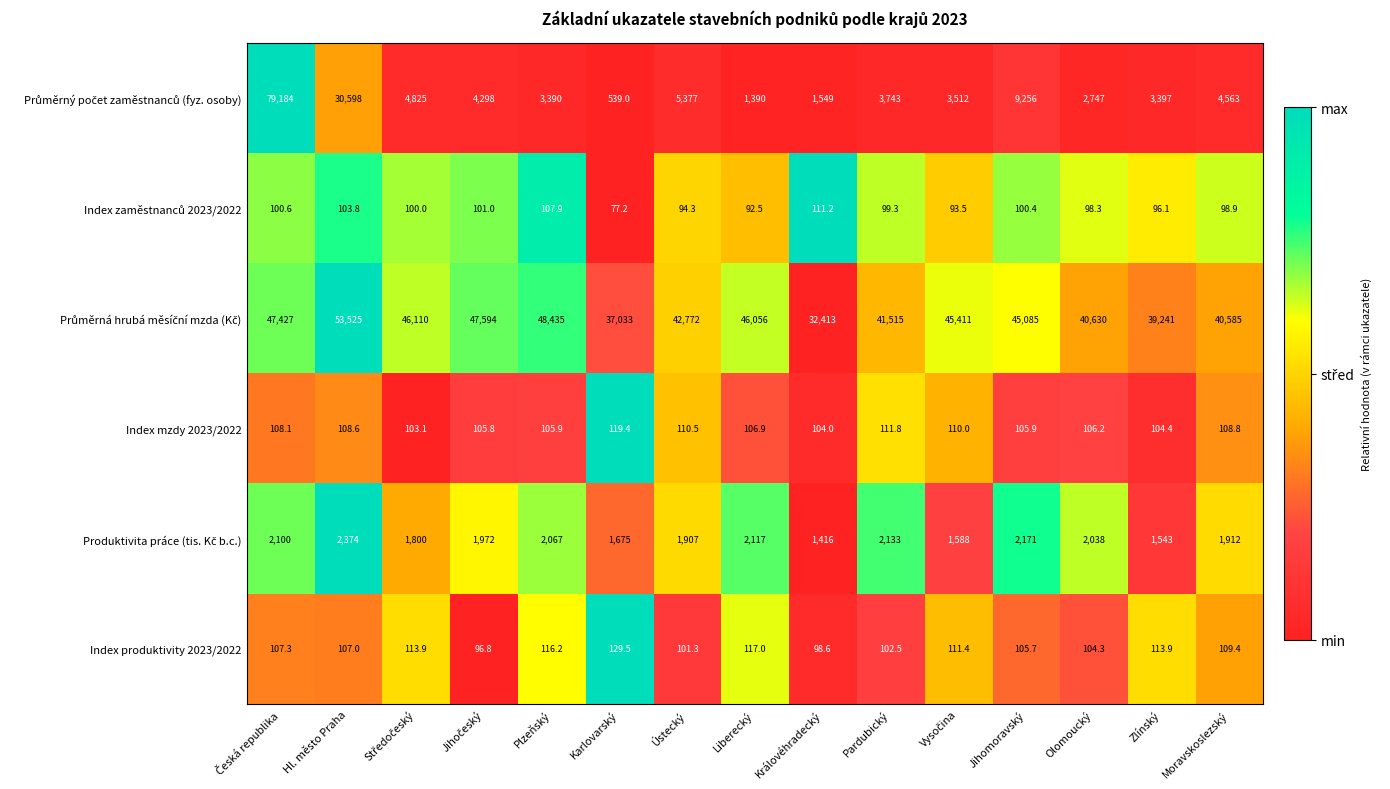

True or false: Index mzdy 2023/2022 has a value of 154.2 at Jihomoravský.

False